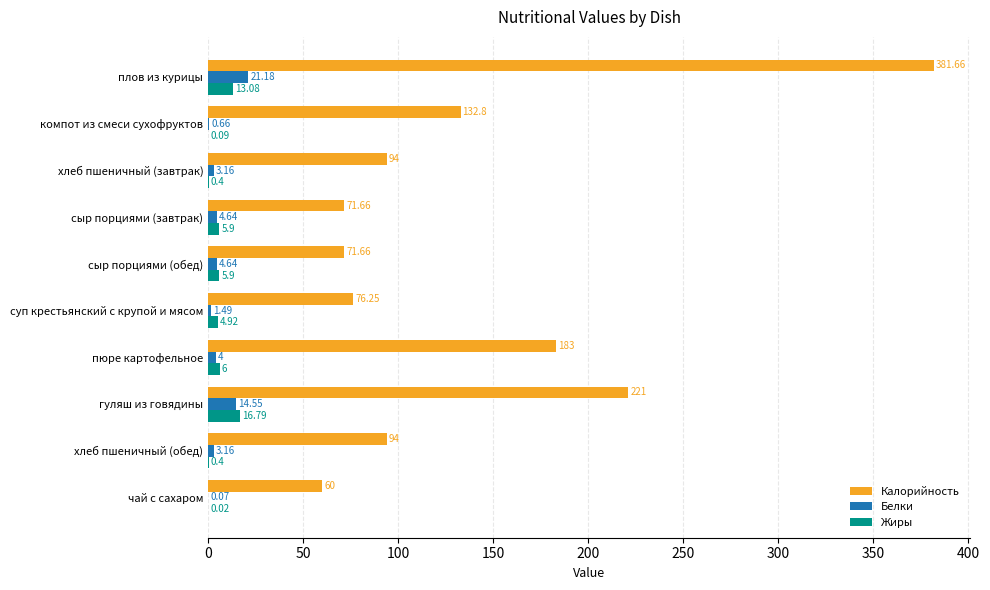

Which category has the highest value across all series?

плов из курицы